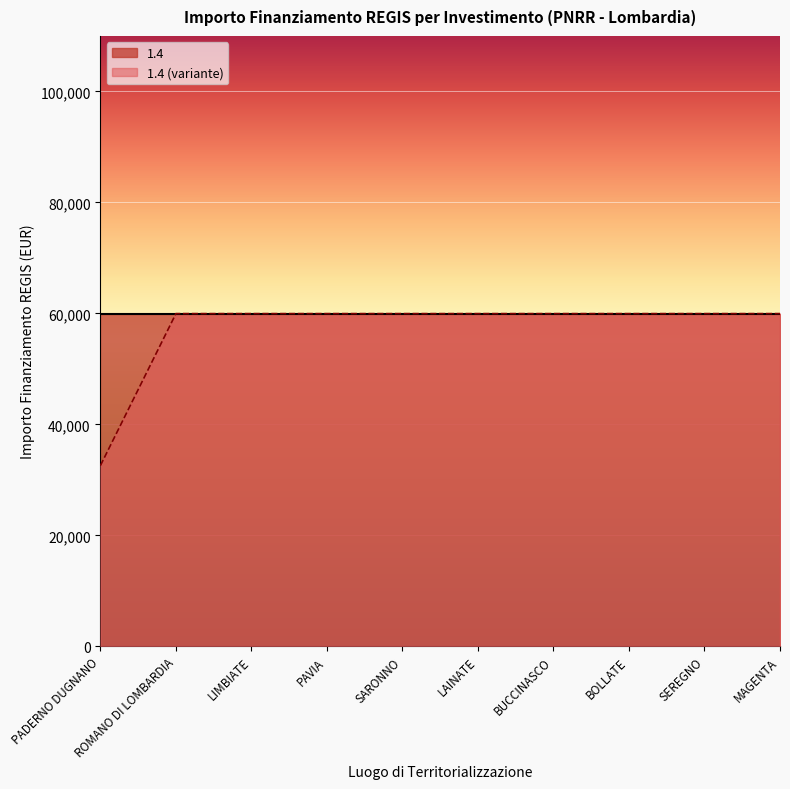

How many categories are shown in the chart?

10